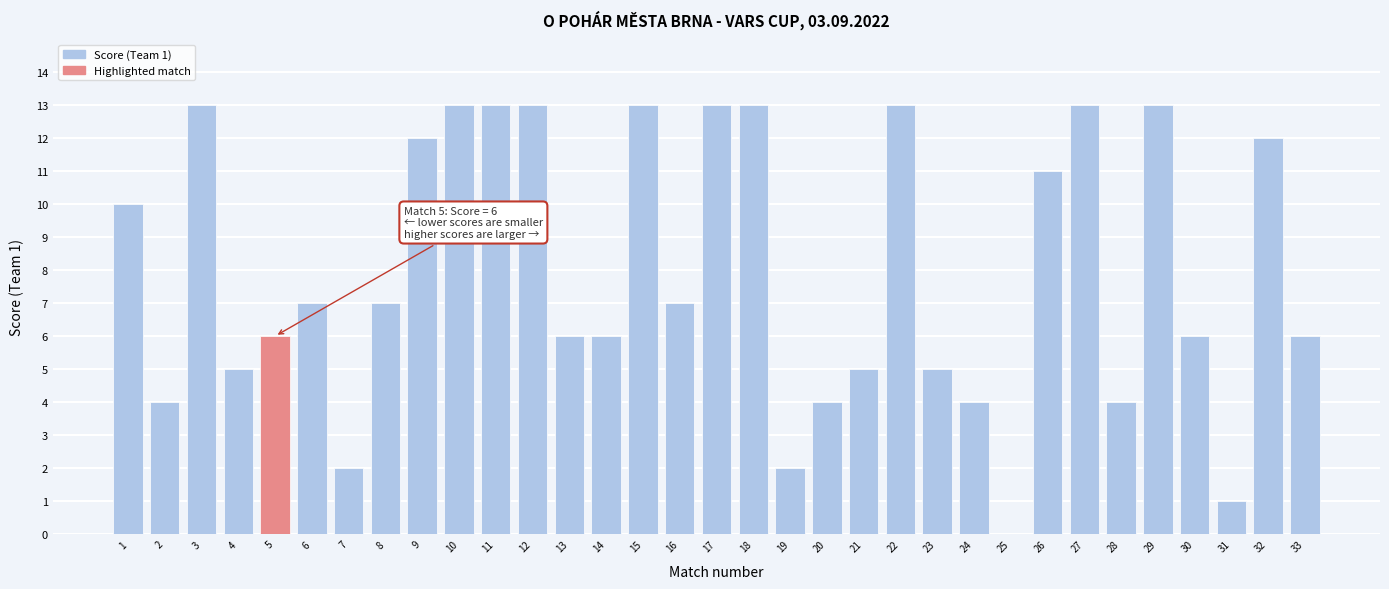

What is the sum of all values?

262